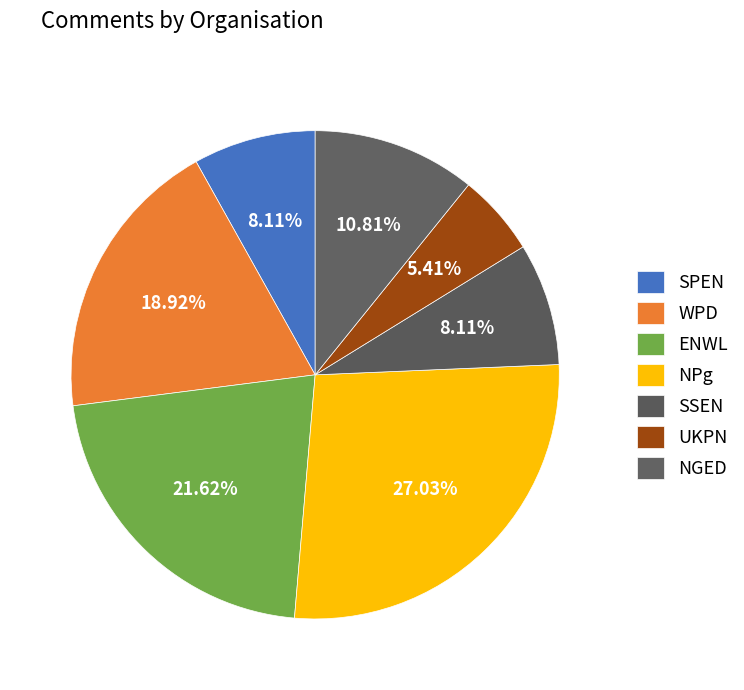

What is the largest slice in the pie chart?

NPg